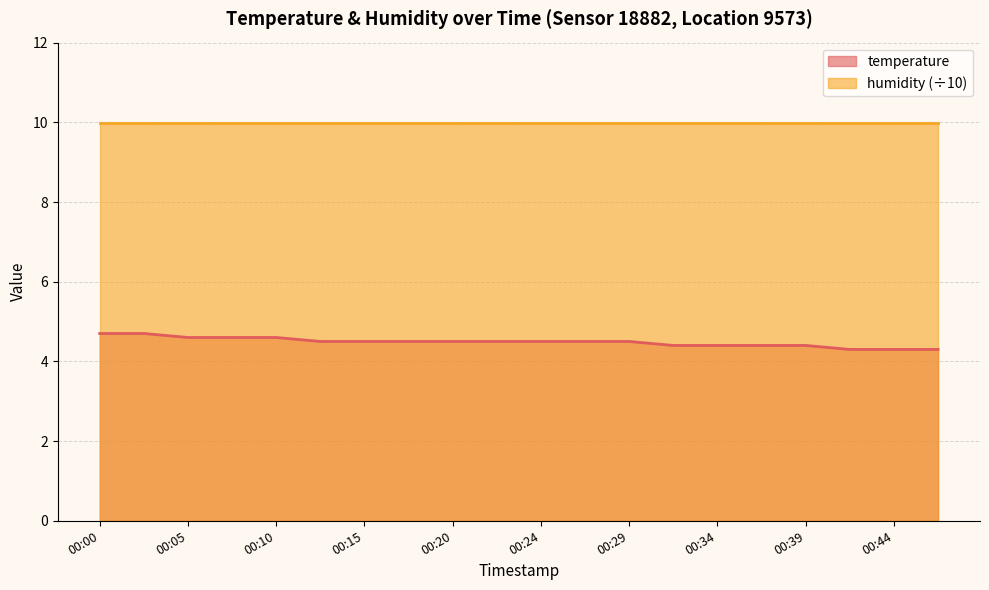

List the labels in order of value, largest first.

00:00, 00:02, 00:05, 00:07, 00:10, 00:12, 00:15, 00:17, 00:20, 00:22, 00:24, 00:27, 00:29, 00:32, 00:34, 00:37, 00:39, 00:42, 00:44, 00:47